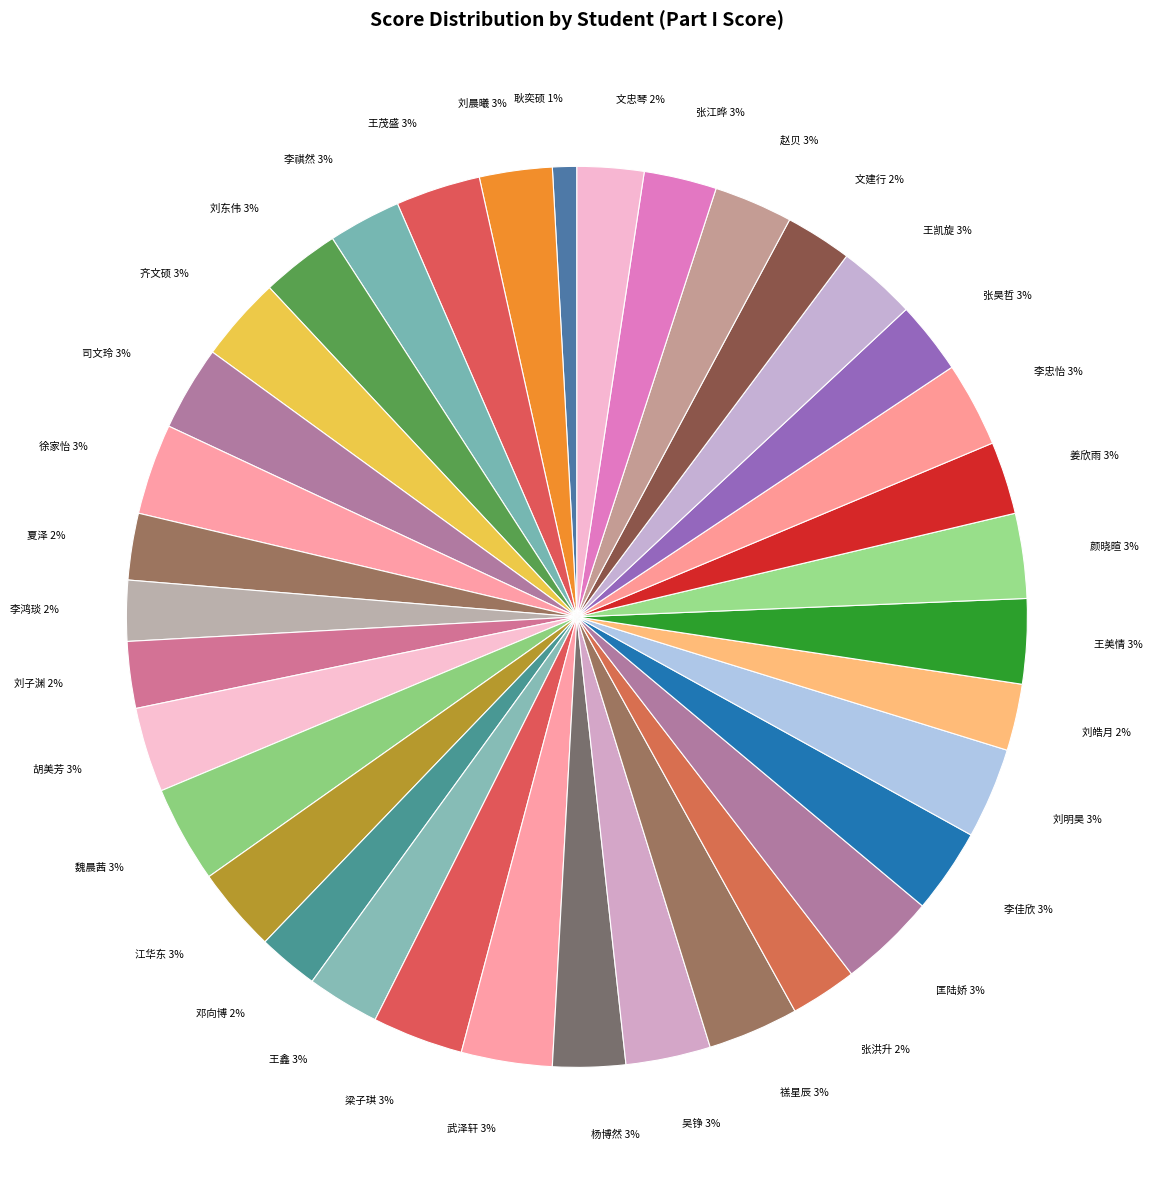

To the nearest percent, what percentage of the pie is 赵贝 3%?

3%